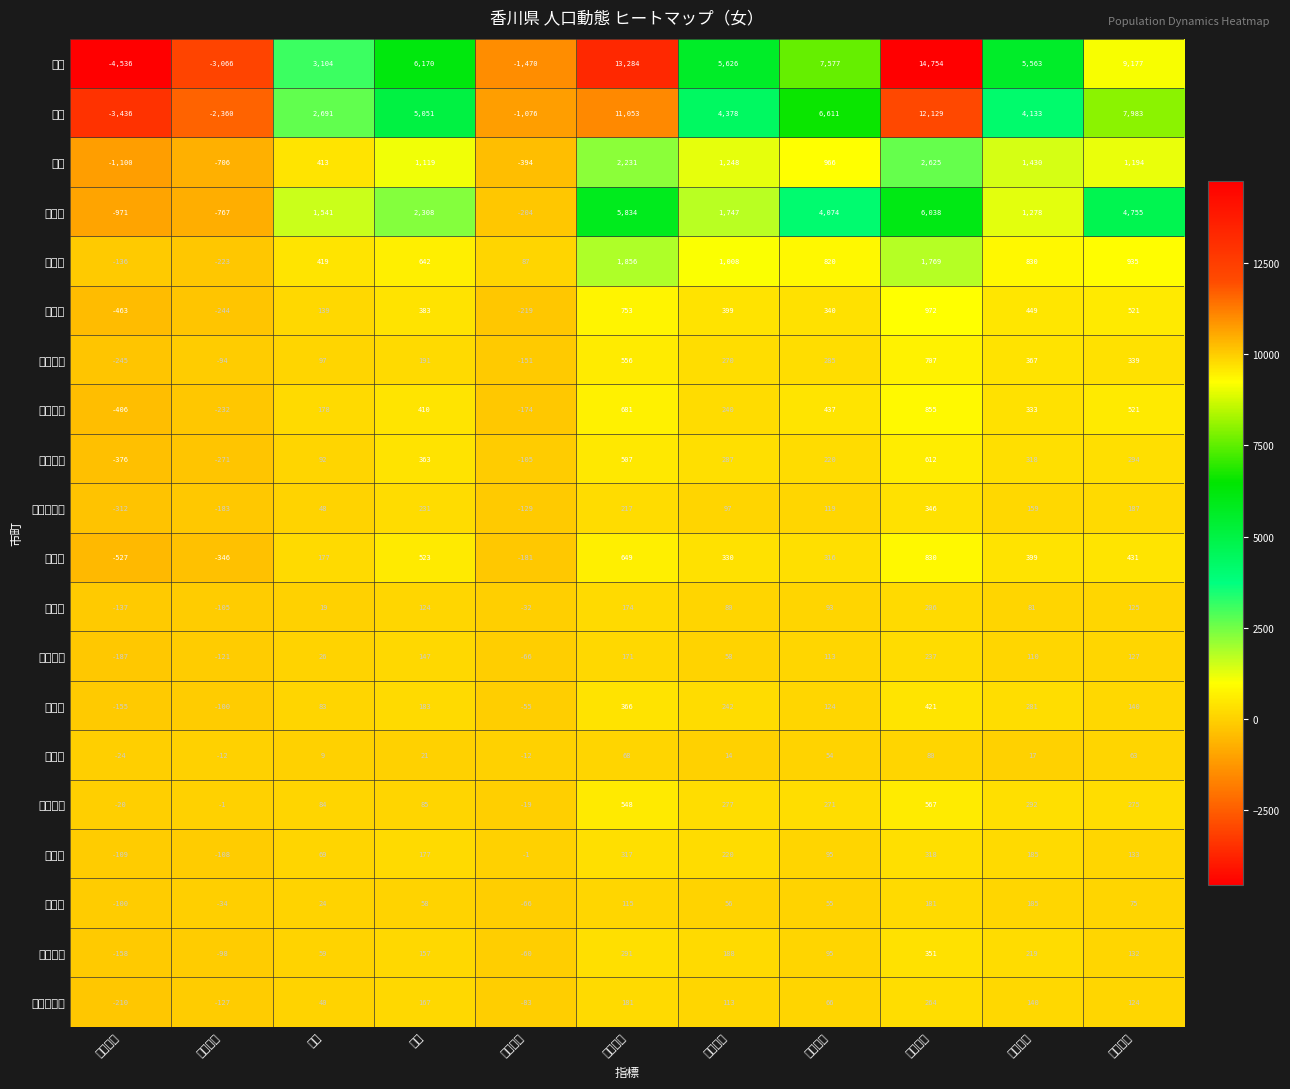

Reading left to right, what are all the values shown in this chart?

県計: 人口増減=-4536	自然増減=-3066	出生=3104	死亡=6170	社会増減=-1470	転入総数=13284	転入県内=5626	転入県外=7577	転出総数=14754	転出県内=5563	転出県外=9177
市計: 人口増減=-3436	自然増減=-2360	出生=2691	死亡=5051	社会増減=-1076	転入総数=11053	転入県内=4378	転入県外=6611	転出総数=12129	転出県内=4133	転出県外=7983
町計: 人口増減=-1100	自然増減=-706	出生=413	死亡=1119	社会増減=-394	転入総数=2231	転入県内=1248	転入県外=966	転出総数=2625	転出県内=1430	転出県外=1194
高松市: 人口増減=-971	自然増減=-767	出生=1541	死亡=2308	社会増減=-204	転入総数=5834	転入県内=1747	転入県外=4074	転出総数=6038	転出県内=1278	転出県外=4755
丸亀市: 人口増減=-136	自然増減=-223	出生=419	死亡=642	社会増減=87	転入総数=1856	転入県内=1008	転入県外=820	転出総数=1769	転出県内=830	転出県外=935
坂出市: 人口増減=-463	自然増減=-244	出生=139	死亡=383	社会増減=-219	転入総数=753	転入県内=399	転入県外=340	転出総数=972	転出県内=449	転出県外=521
善通寺市: 人口増減=-245	自然増減=-94	出生=97	死亡=191	社会増減=-151	転入総数=556	転入県内=270	転入県外=285	転出総数=707	転出県内=367	転出県外=339
観音寺市: 人口増減=-406	自然増減=-232	出生=178	死亡=410	社会増減=-174	転入総数=681	転入県内=240	転入県外=437	転出総数=855	転出県内=333	転出県外=521
さぬき市: 人口増減=-376	自然増減=-271	出生=92	死亡=363	社会増減=-105	転入総数=507	転入県内=287	転入県外=220	転出総数=612	転出県内=318	転出県外=294
東かがわ市: 人口増減=-312	自然増減=-183	出生=48	死亡=231	社会増減=-129	転入総数=217	転入県内=97	転入県外=119	転出総数=346	転出県内=159	転出県外=187
三豊市: 人口増減=-527	自然増減=-346	出生=177	死亡=523	社会増減=-181	転入総数=649	転入県内=330	転入県外=316	転出総数=830	転出県内=399	転出県外=431
土庄町: 人口増減=-137	自然増減=-105	出生=19	死亡=124	社会増減=-32	転入総数=174	転入県内=80	転入県外=93	転出総数=206	転出県内=81	転出県外=125
小豆島町: 人口増減=-187	自然増減=-121	出生=26	死亡=147	社会増減=-66	転入総数=171	転入県内=58	転入県外=113	転出総数=237	転出県内=110	転出県外=127
三木町: 人口増減=-155	自然増減=-100	出生=83	死亡=183	社会増減=-55	転入総数=366	転入県内=242	転入県外=124	転出総数=421	転出県内=281	転出県外=140
直島町: 人口増減=-24	自然増減=-12	出生=9	死亡=21	社会増減=-12	転入総数=68	転入県内=14	転入県外=54	転出総数=80	転出県内=17	転出県外=63
宇多津町: 人口増減=-20	自然増減=-1	出生=84	死亡=85	社会増減=-19	転入総数=548	転入県内=277	転入県外=271	転出総数=567	転出県内=292	転出県外=275
綾川町: 人口増減=-109	自然増減=-108	出生=69	死亡=177	社会増減=-1	転入総数=317	転入県内=220	転入県外=95	転出総数=318	転出県内=185	転出県外=133
琴平町: 人口増減=-100	自然増減=-34	出生=24	死亡=58	社会増減=-66	転入総数=115	転入県内=56	転入県外=55	転出総数=181	転出県内=105	転出県外=75
多度津町: 人口増減=-158	自然増減=-98	出生=59	死亡=157	社会増減=-60	転入総数=291	転入県内=188	転入県外=95	転出総数=351	転出県内=219	転出県外=132
まんのう町: 人口増減=-210	自然増減=-127	出生=40	死亡=167	社会増減=-83	転入総数=181	転入県内=113	転入県外=66	転出総数=264	転出県内=140	転出県外=124